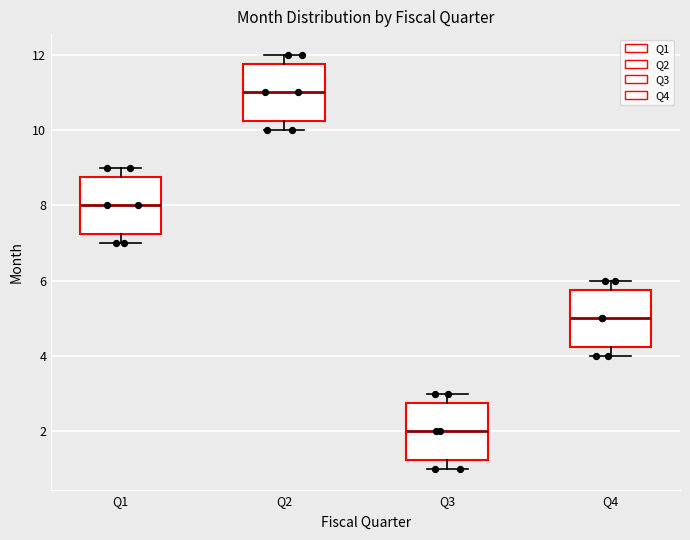

Reading left to right, read every box against the y-axis: the position of its median line, the range the box covers, and the ends of its whiskers. The values are not printed on the chart, so give them approximately, as read against the axis.

Q1: median 8.0, box 7.2 to 8.8, whiskers 7.0 to 9.0
Q2: median 11.0, box 10.2 to 11.8, whiskers 10.0 to 12.0
Q3: median 2.0, box 1.2 to 2.8, whiskers 1.0 to 3.0
Q4: median 5.0, box 4.2 to 5.8, whiskers 4.0 to 6.0